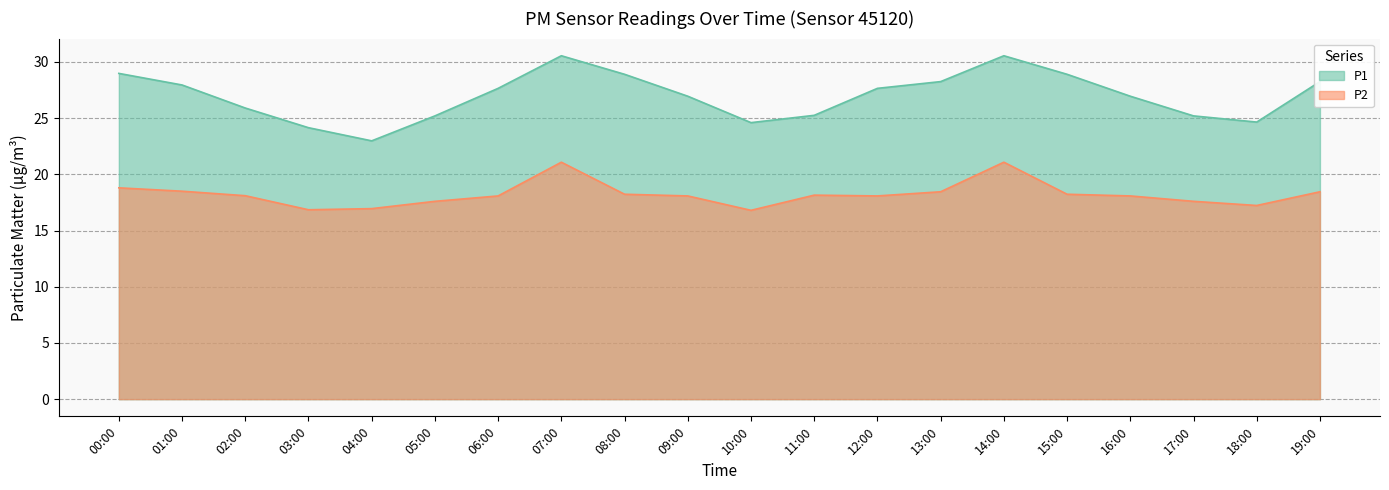

How many interior local peaks does the P2 series have?

3